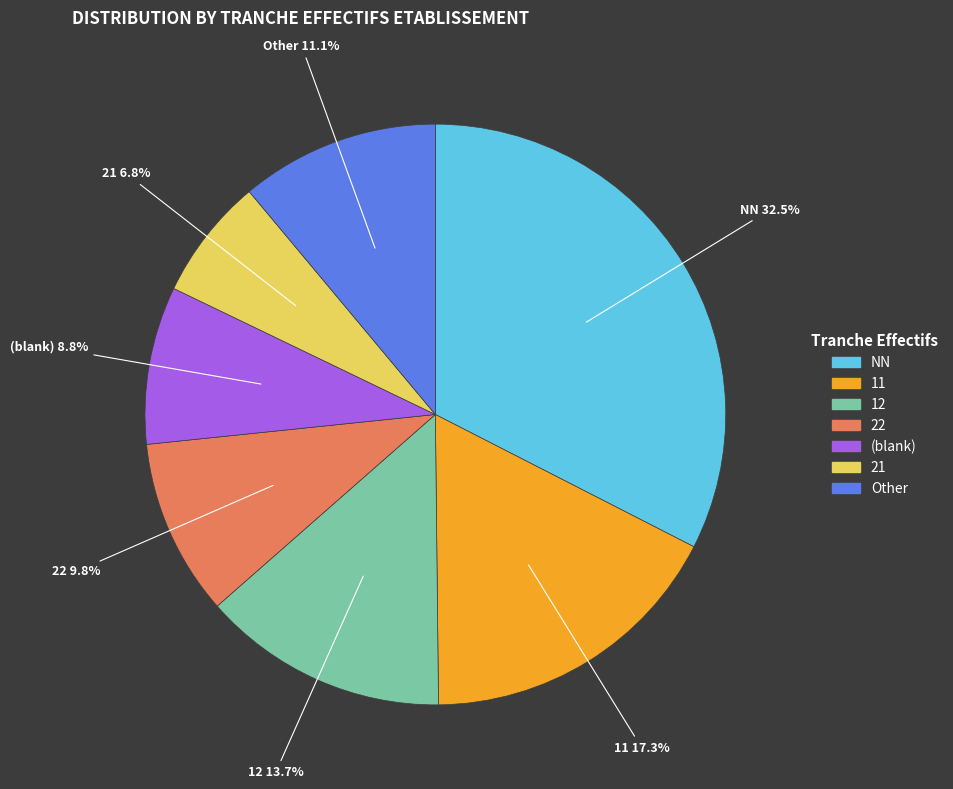

Does any single category account for the majority?

No